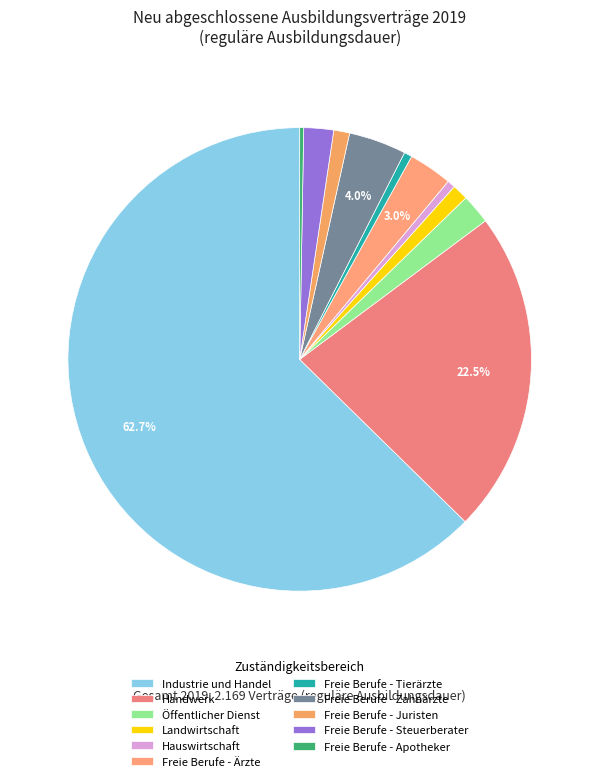

What percentage is the Hauswirtschaft slice, to the nearest percent?

1%